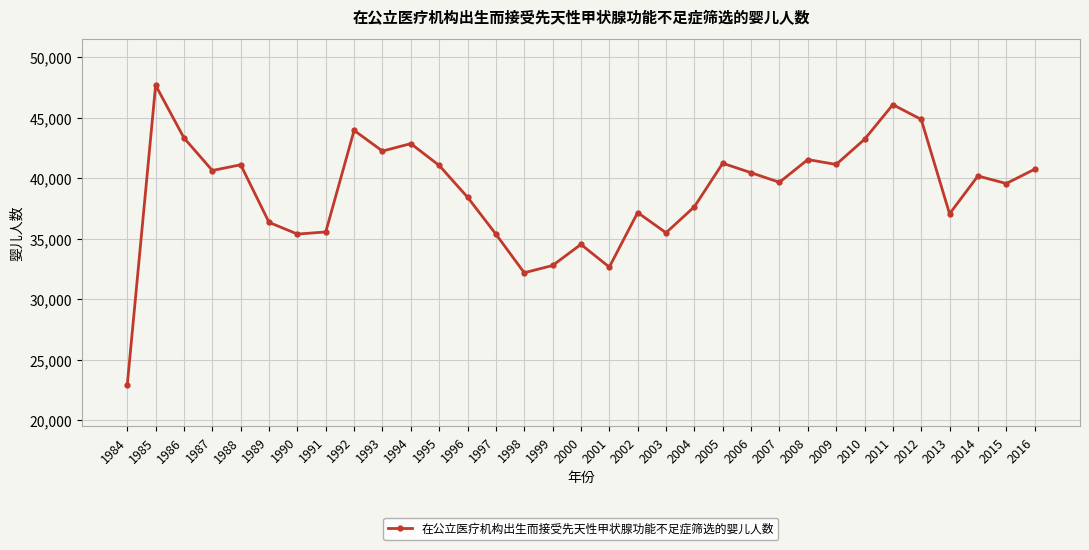

Is it true that the value at 2008 is 41553?

True